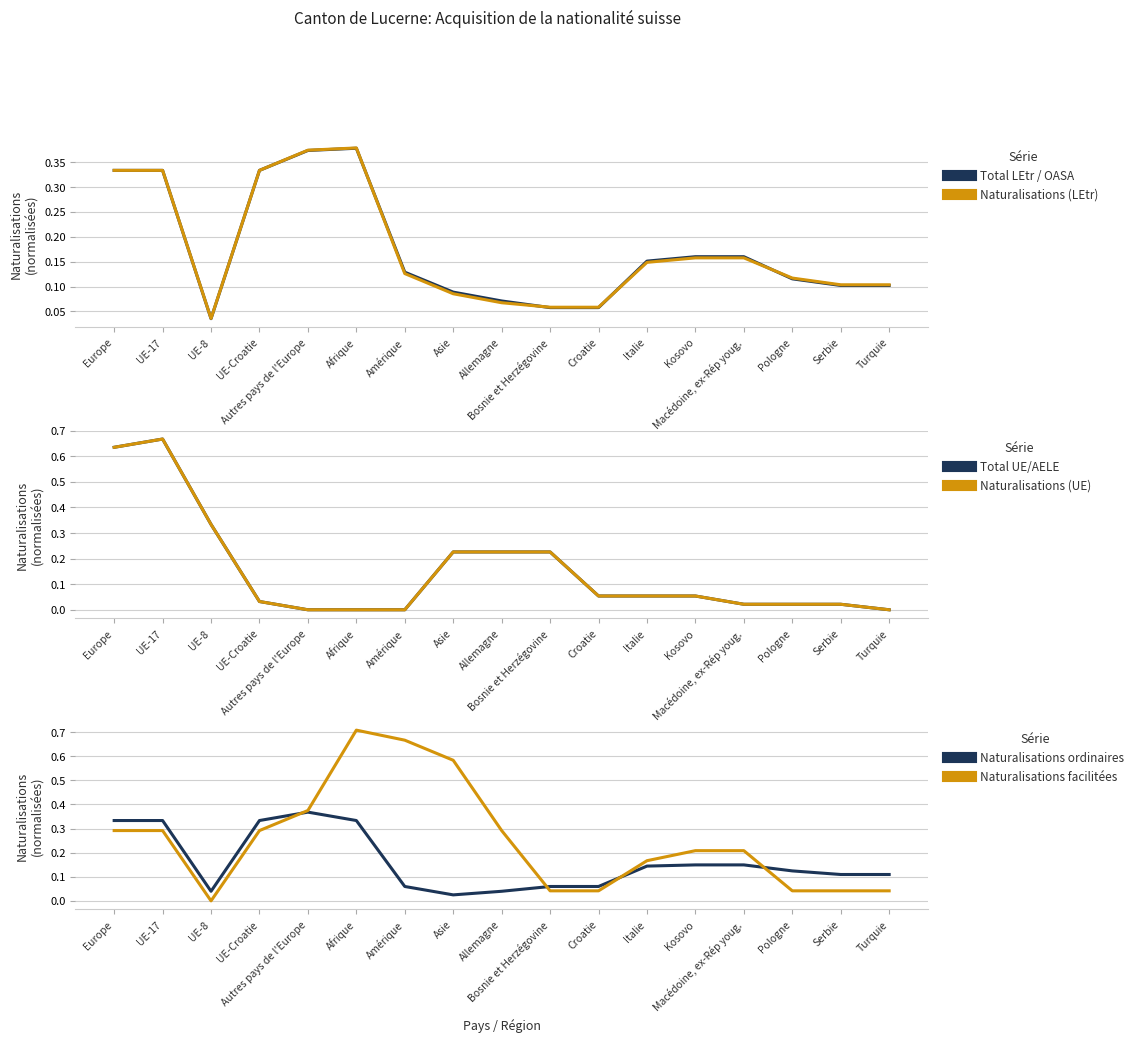

At how many categories does at least one series exceed 0?

17